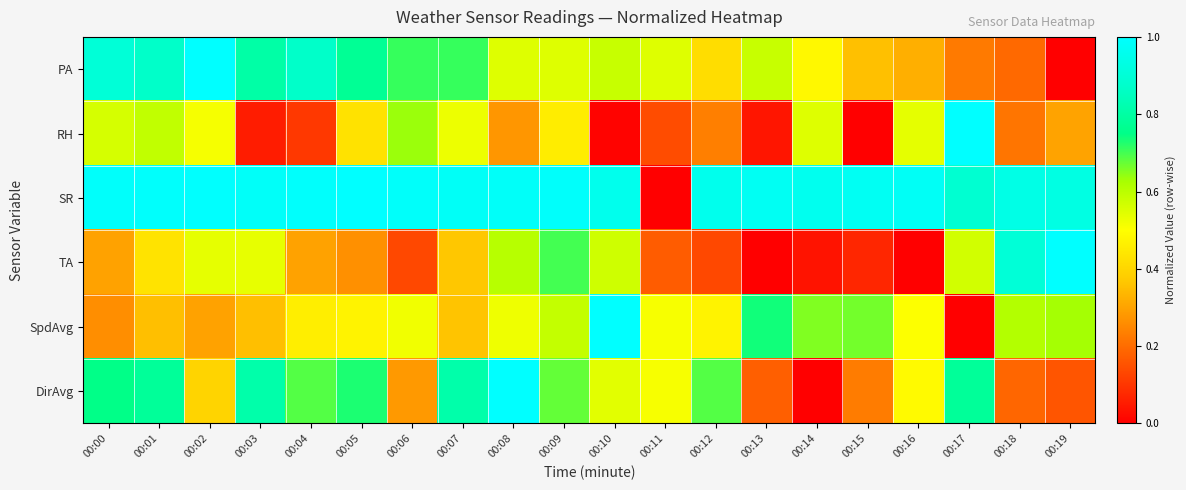

Which category has the highest value across all series?

00:02